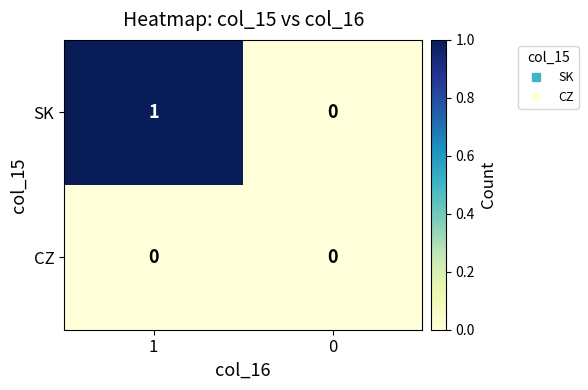

Which series has the largest range (max minus min)?

SK